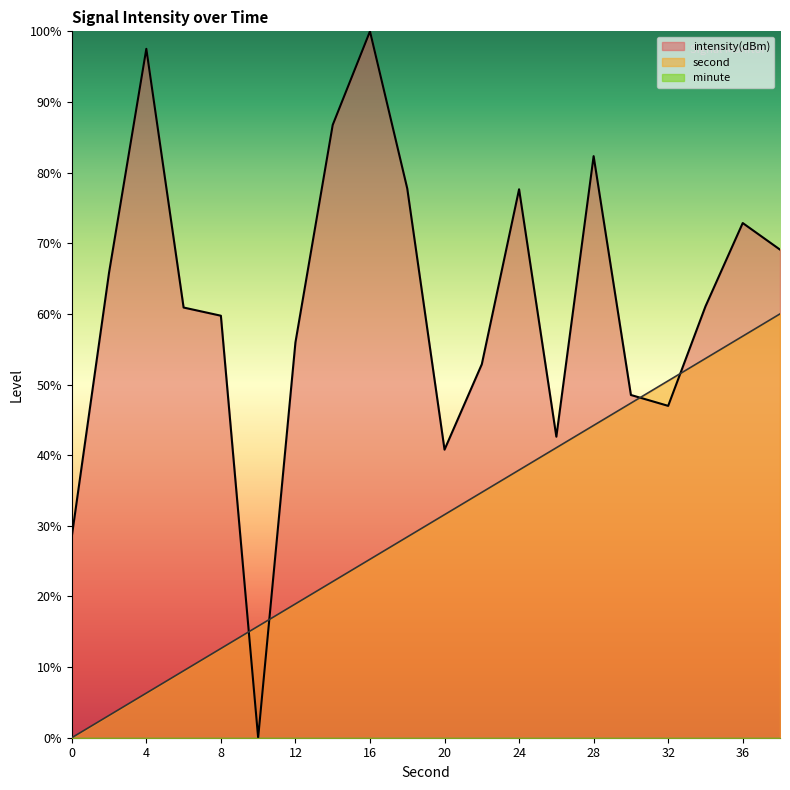

True or false: second has more than 0 interior local peaks.

False